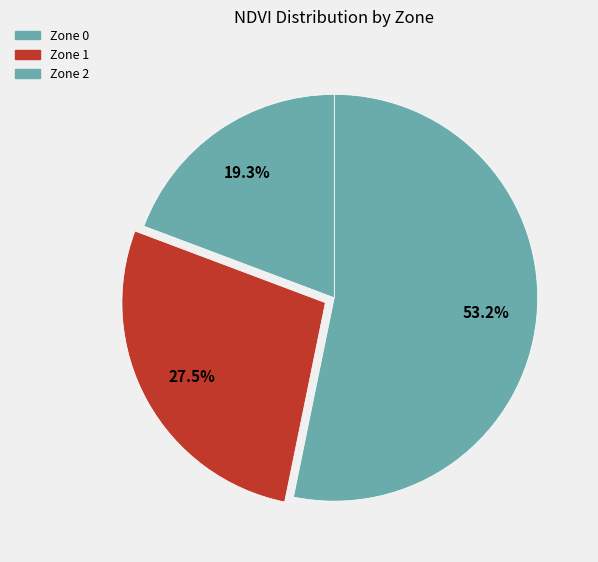

What percentage is the Zone 1 slice, to the nearest percent?

27%